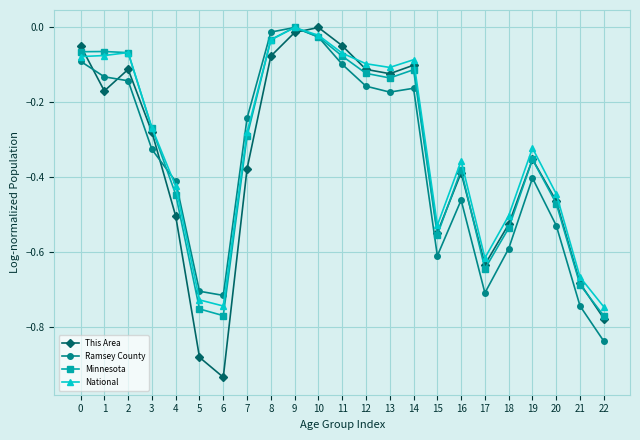

After their last crossing, which series has the higher values: This Area or National?

National